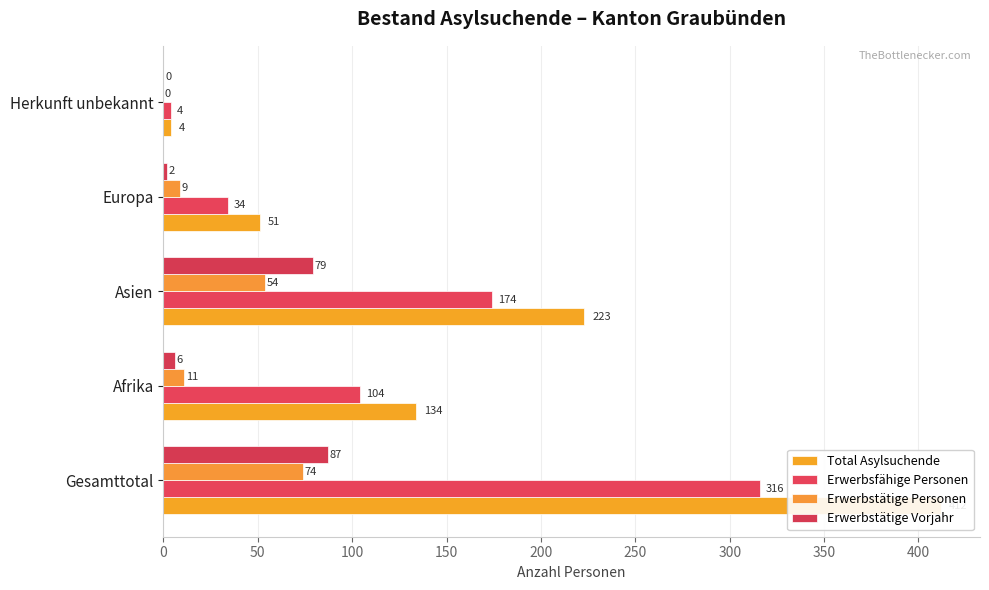

Between Afrika and Herkunft unbekannt, which is larger?

Afrika